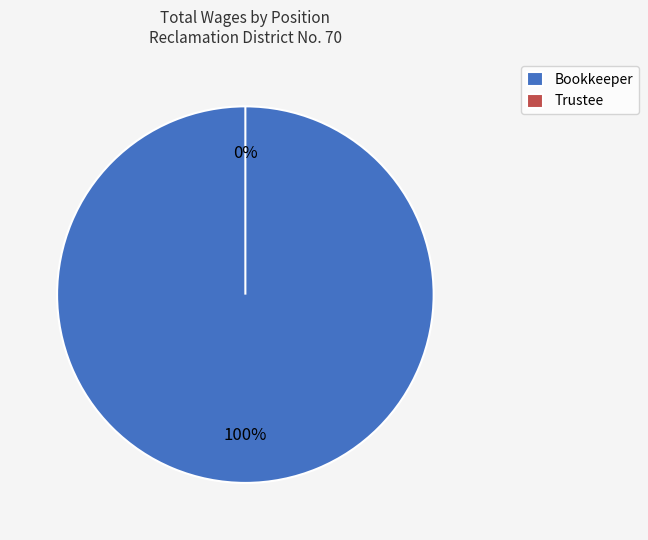

Does Trustee represent more than half of the total?

No